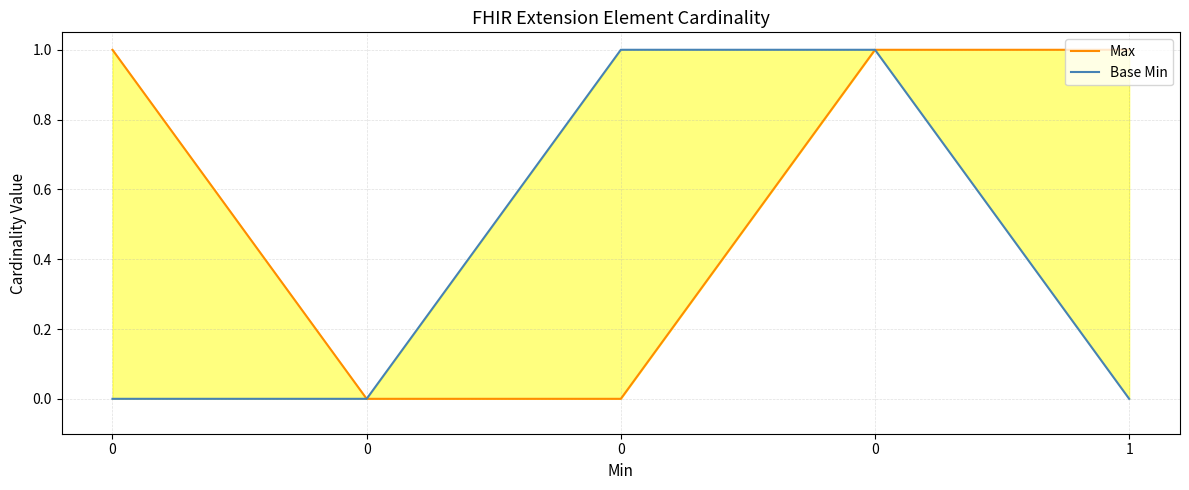

Which series changed the most between 0 and 0?

Max